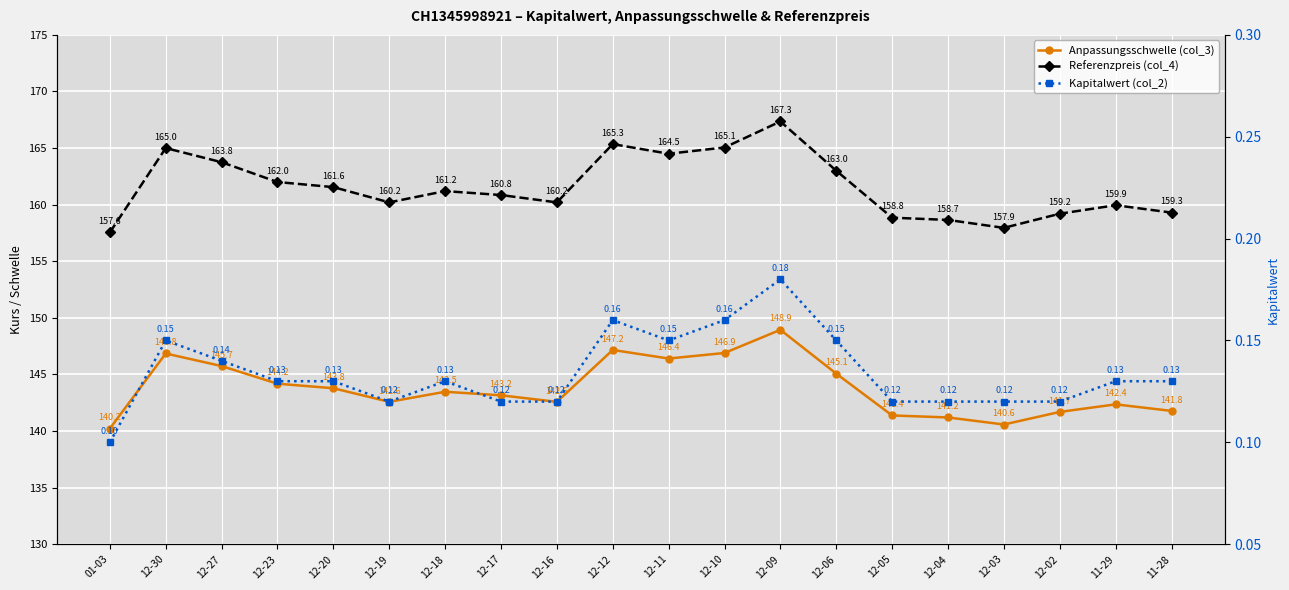

True or false: Referenzpreis (col_4) and Anpassungsschwelle (col_3) intersect in this chart.

False